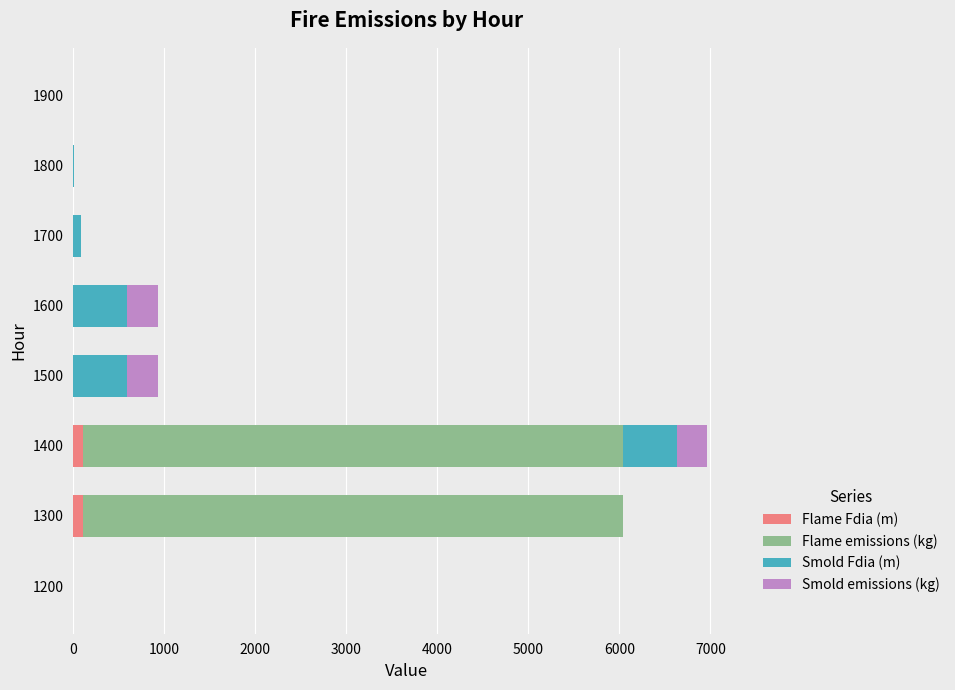

True or false: Flame Fdia (m) has a value of 0.0 at 1900.

True